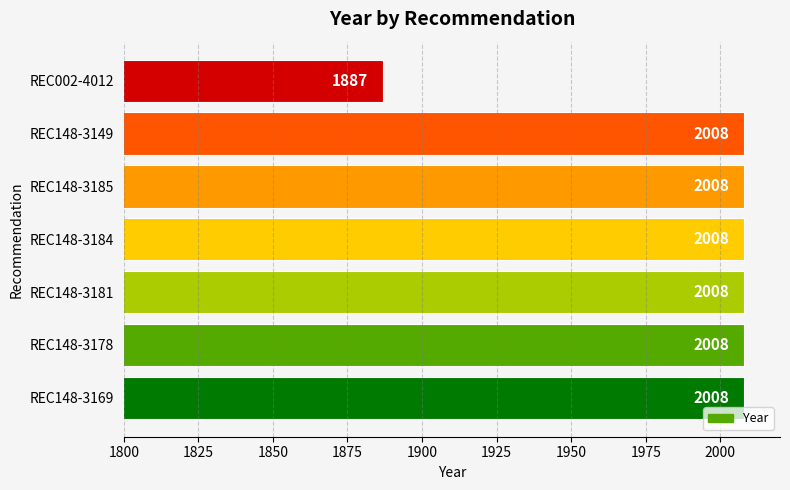

What is the sum of the values at REC148-3184 and REC148-3169?

4016